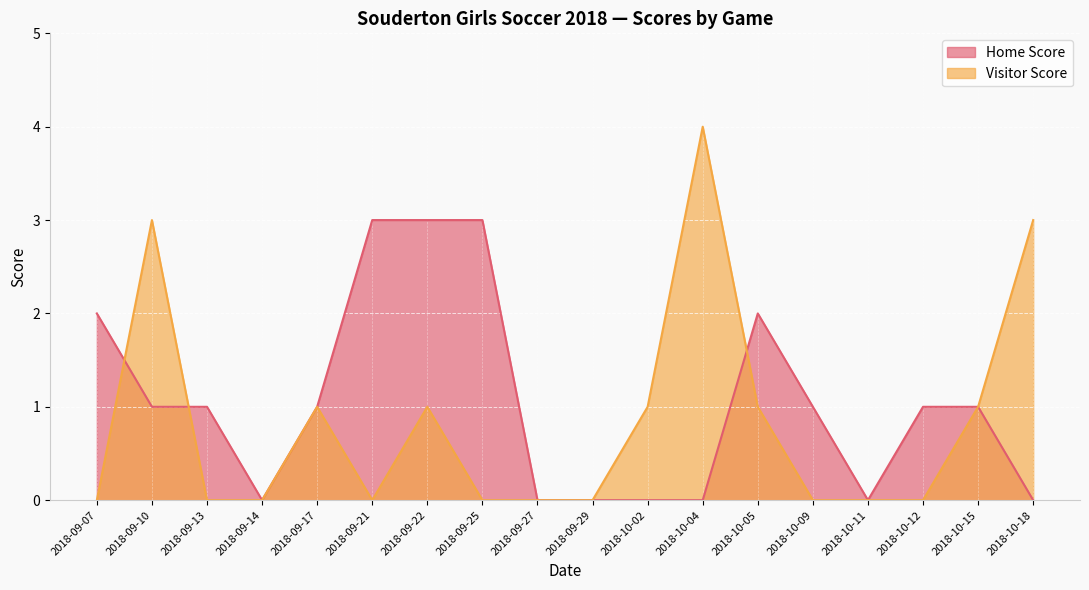

Reading left to right, transcribe all the data shown in this chart.

Home Score: 2018-09-07=2	2018-09-10=1	2018-09-13=1	2018-09-14=0	2018-09-17=1	2018-09-21=3	2018-09-22=3	2018-09-25=3	2018-09-27=0	2018-09-29=0	2018-10-02=0	2018-10-04=0	2018-10-05=2	2018-10-09=1	2018-10-11=0	2018-10-12=1	2018-10-15=1	2018-10-18=0
Visitor Score: 2018-09-07=0	2018-09-10=3	2018-09-13=0	2018-09-14=0	2018-09-17=1	2018-09-21=0	2018-09-22=1	2018-09-25=0	2018-09-27=0	2018-09-29=0	2018-10-02=1	2018-10-04=4	2018-10-05=1	2018-10-09=0	2018-10-11=0	2018-10-12=0	2018-10-15=1	2018-10-18=3